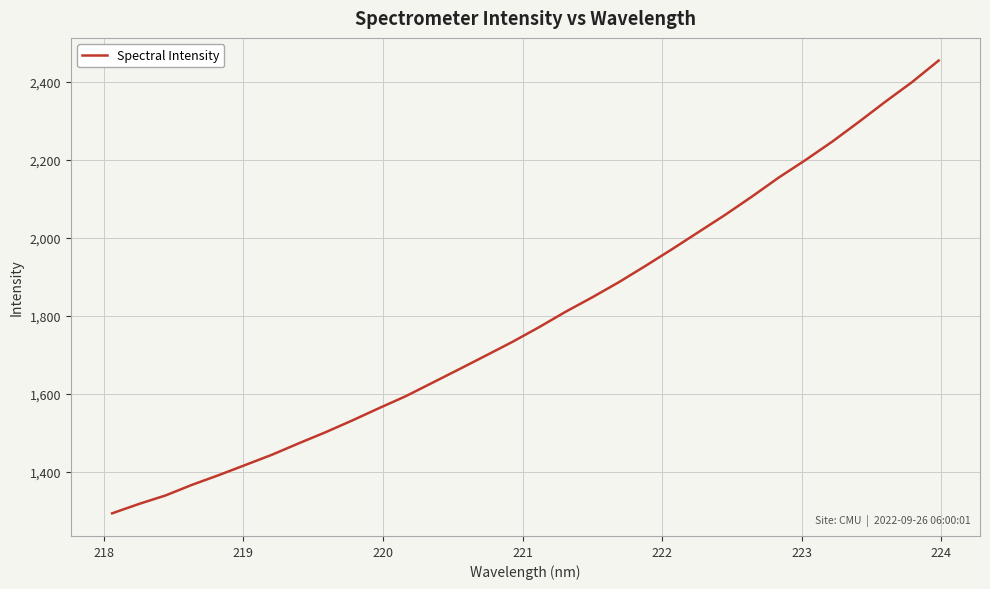

What is the difference between the maximum and minimum values?

1160.9